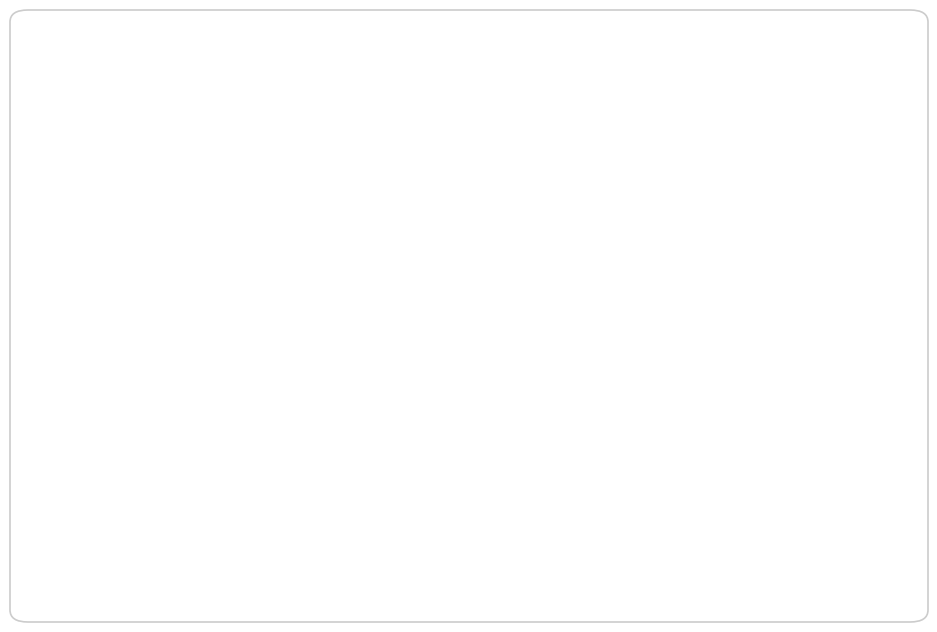

To the nearest percent, what is the difference between the largest and smallest slice percentages?

4%